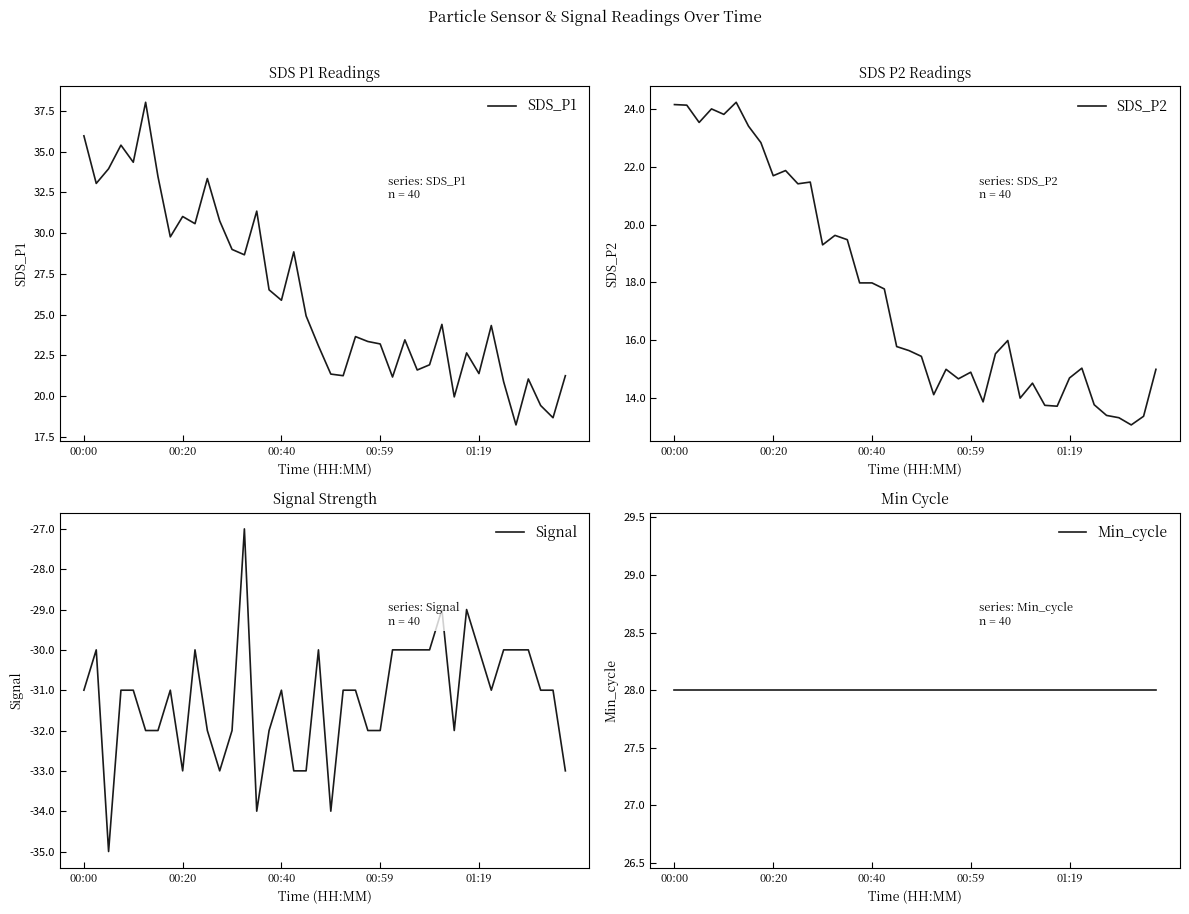

At which label does SDS_P1 first exceed 24?

00:00